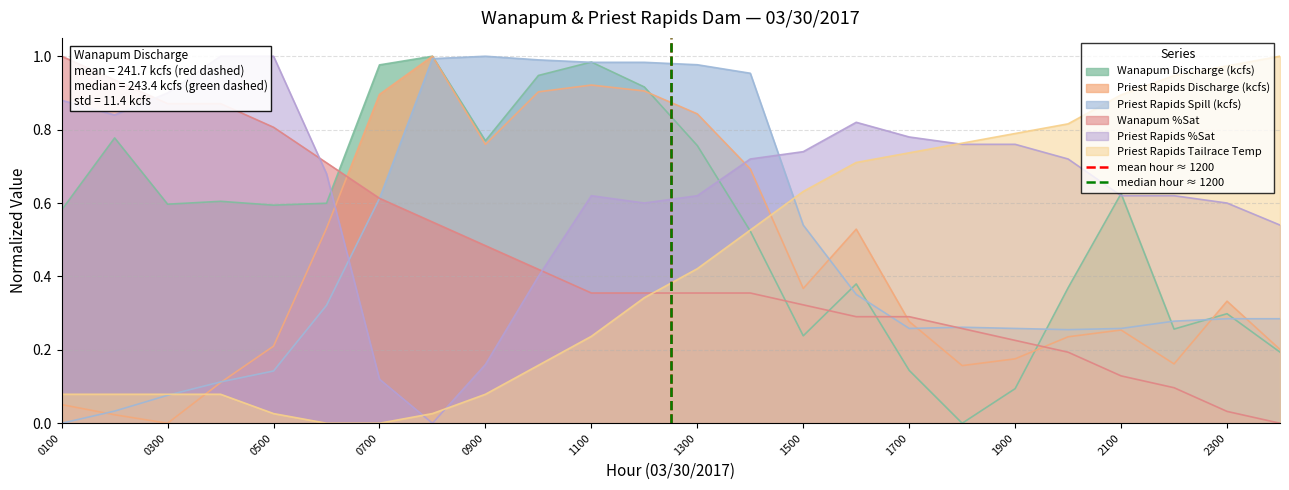

Which category has the highest value in the Wanapum %Sat series?

0100